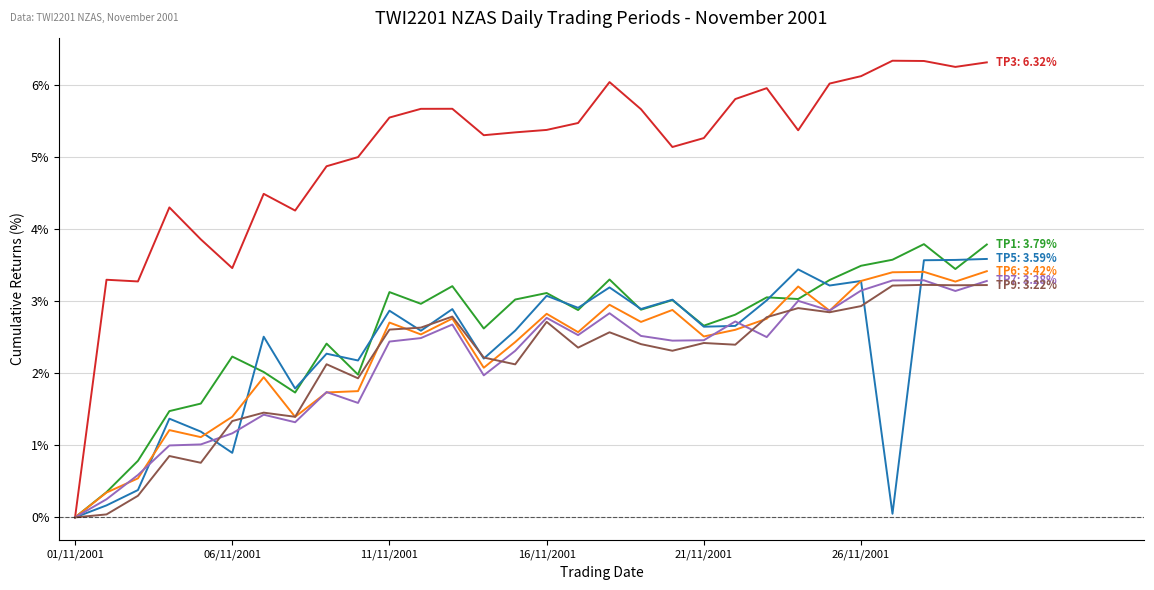

Count the number of categories in the chart.

30